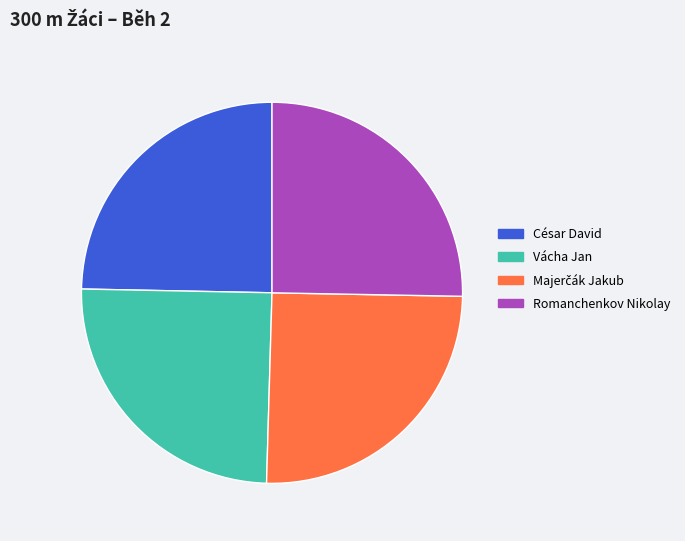

Is Romanchenkov Nikolay the majority of the pie?

No